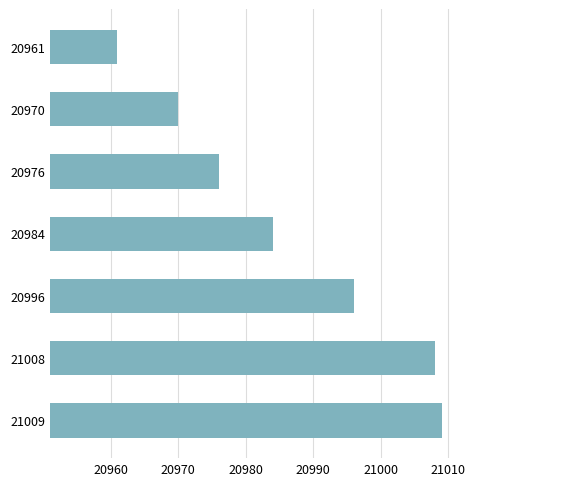

What is the ratio of the value at 21008 to the value at 20976?

1.0